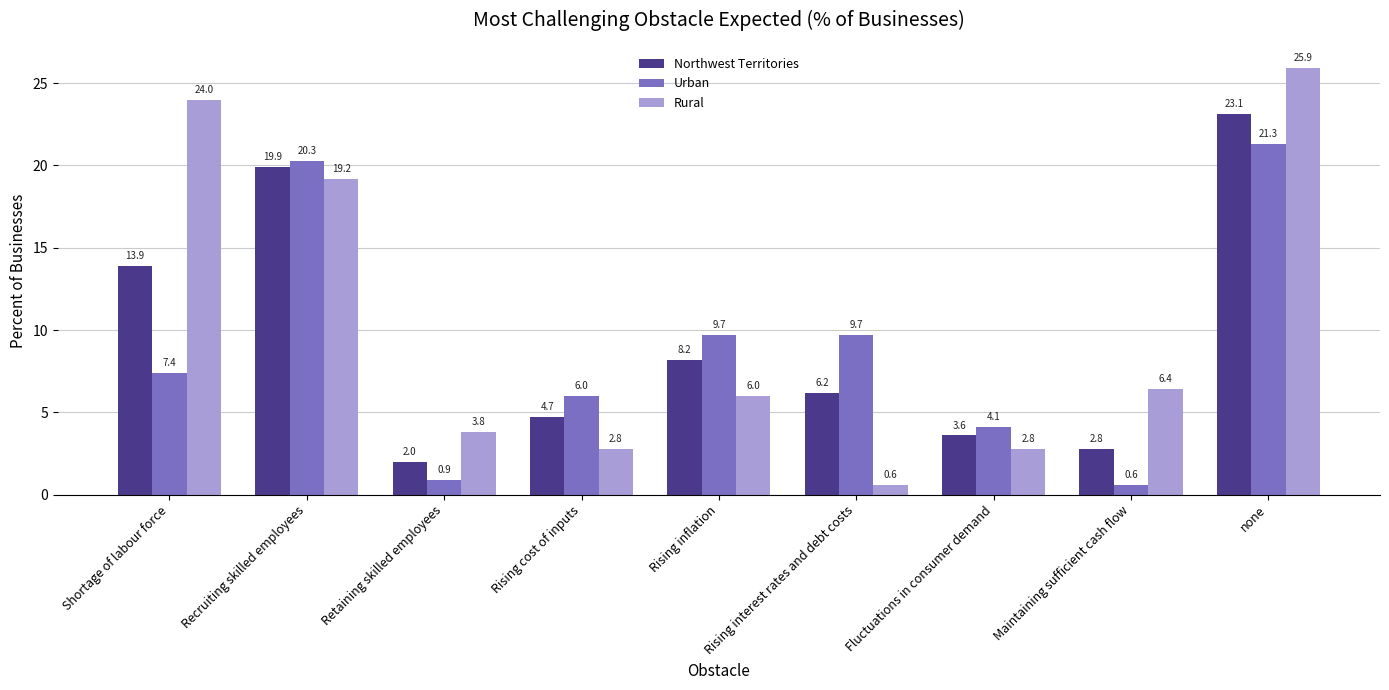

What is the lowest value of the Northwest Territories series?

2.0